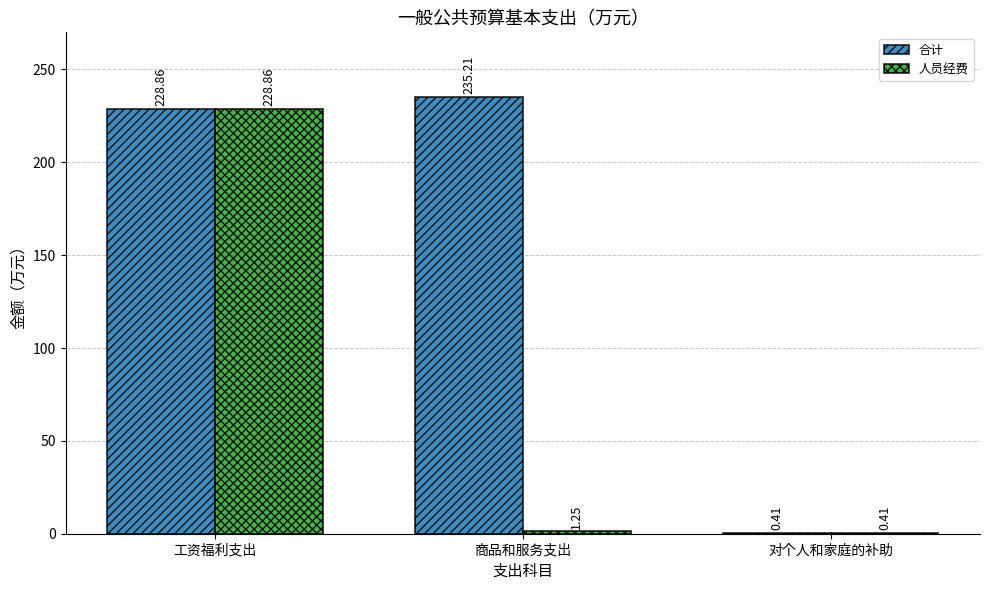

What is the total value across all series at 商品和服务支出?

236.5